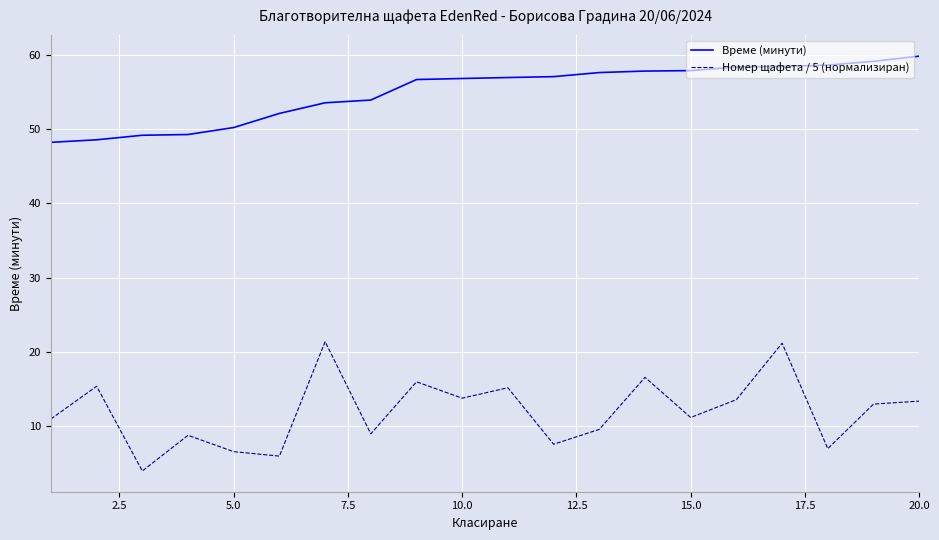

Which series has the largest total across all categories?

Време (минути)